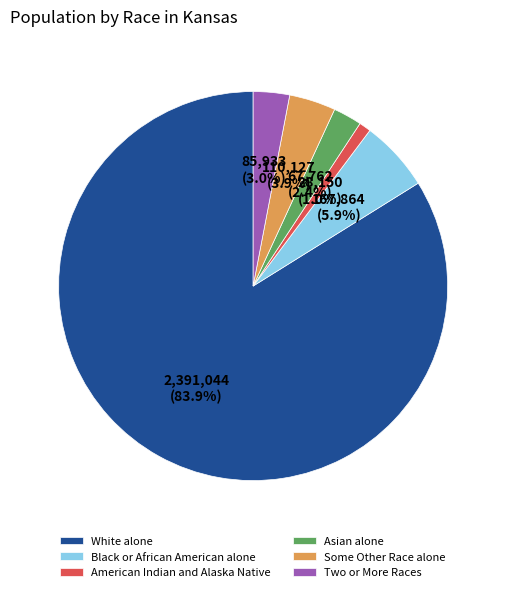

Between White alone and Asian alone, which is larger?

White alone